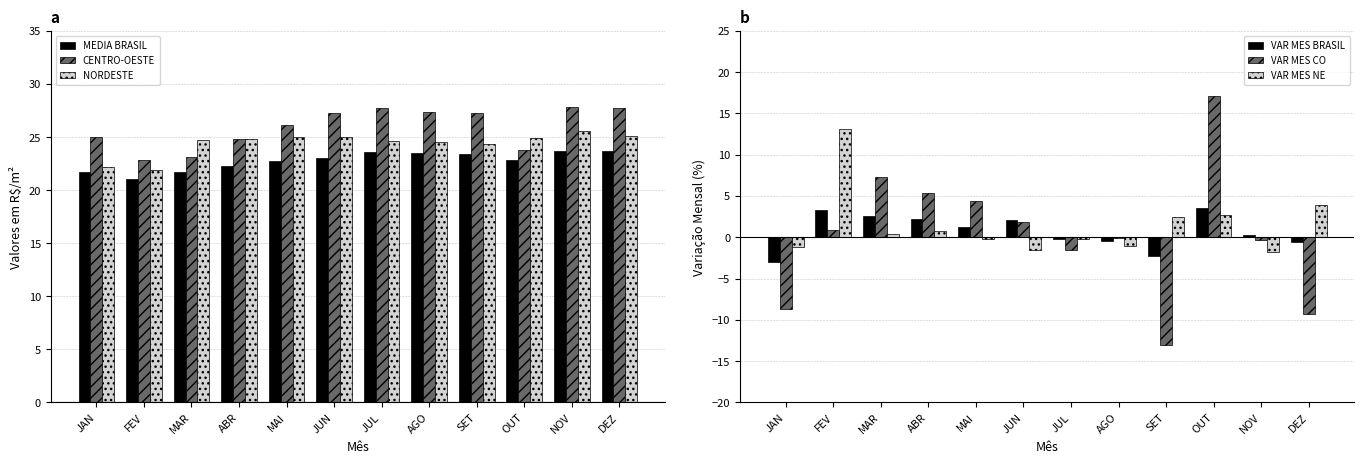

At which label is VAR MES CO closest to 2?

JUN